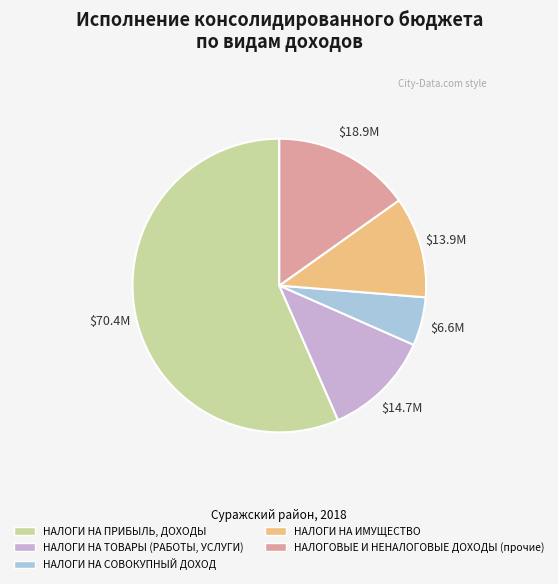

Rank the categories by value from highest to lowest.

НАЛОГИ НА ПРИБЫЛЬ, ДОХОДЫ, НАЛОГОВЫЕ И НЕНАЛОГОВЫЕ ДОХОДЫ (прочие), НАЛОГИ НА ТОВАРЫ (РАБОТЫ, УСЛУГИ), НАЛОГИ НА ИМУЩЕСТВО, НАЛОГИ НА СОВОКУПНЫЙ ДОХОД